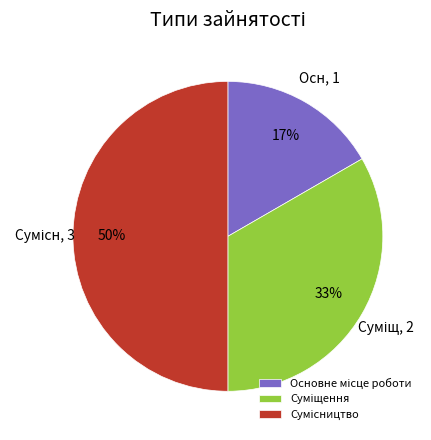

To the nearest percent, what is the difference between the largest and smallest slice percentages?

33%